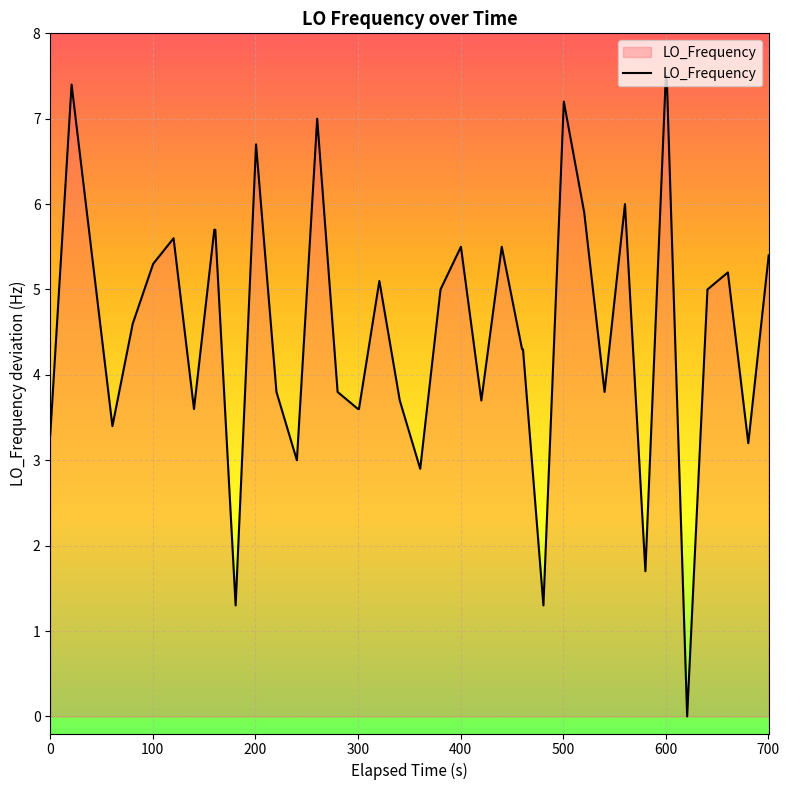

What is the greatest value displayed?

7.5